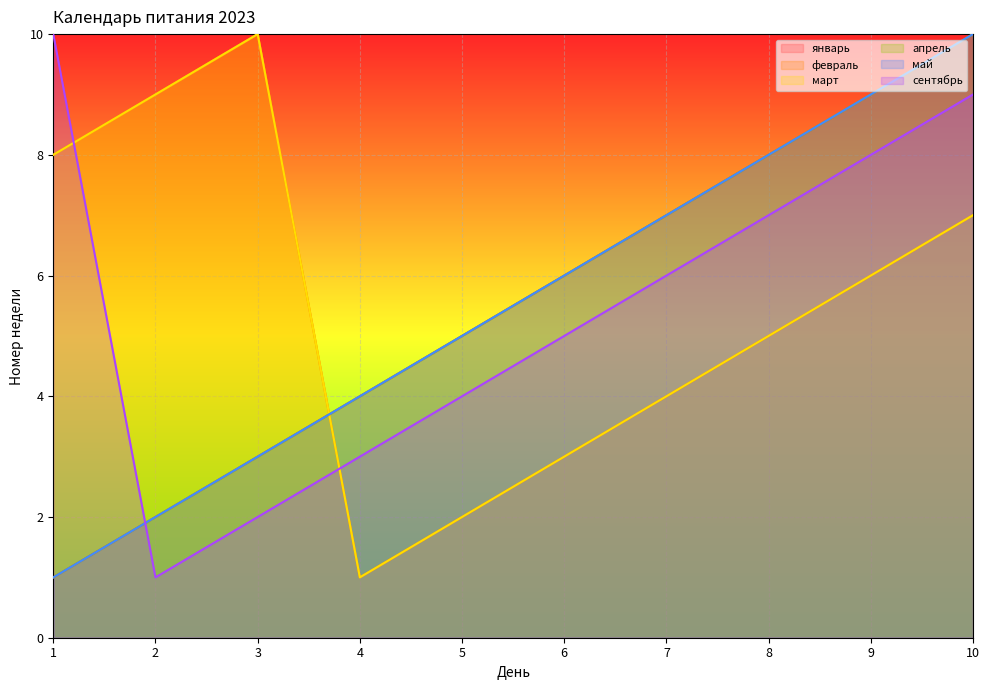

In сентябрь, how many points are lower than both neighbors (excluding endpoints)?

1